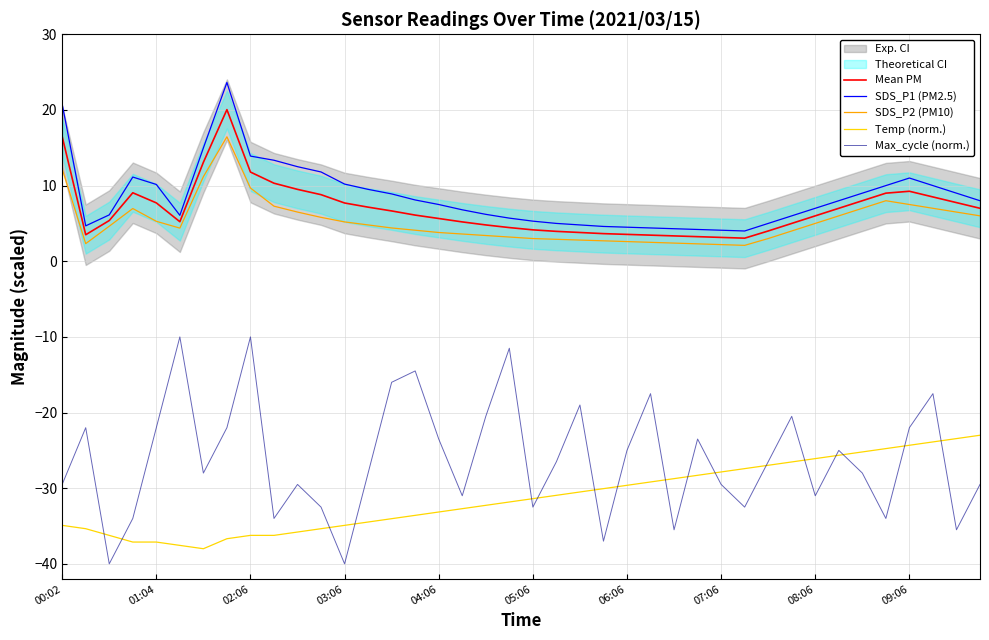

How many data points does each series have?

40